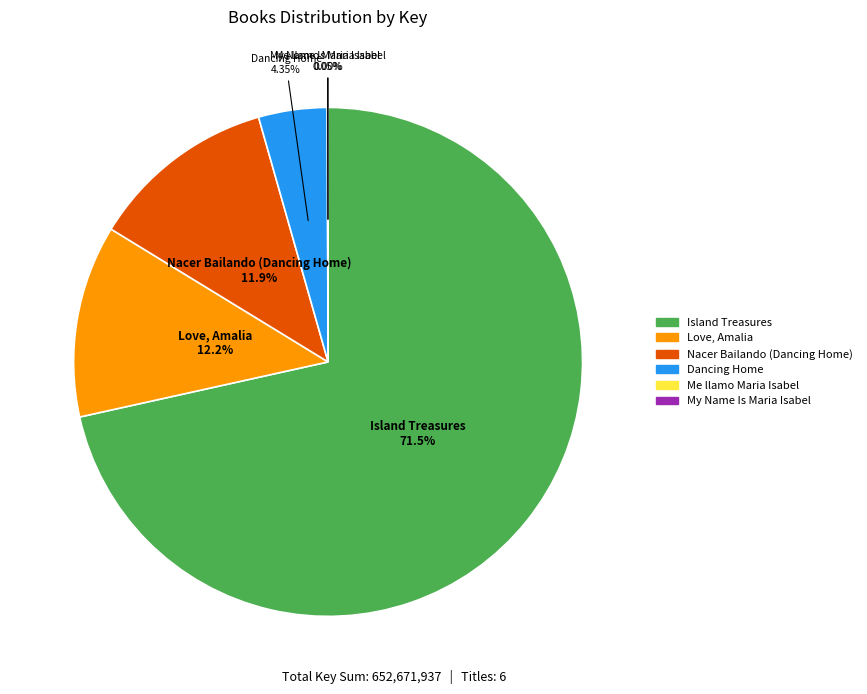

What is the ratio of the value at Love, Amalia to the value at Nacer Bailando (Dancing Home)?

1.0